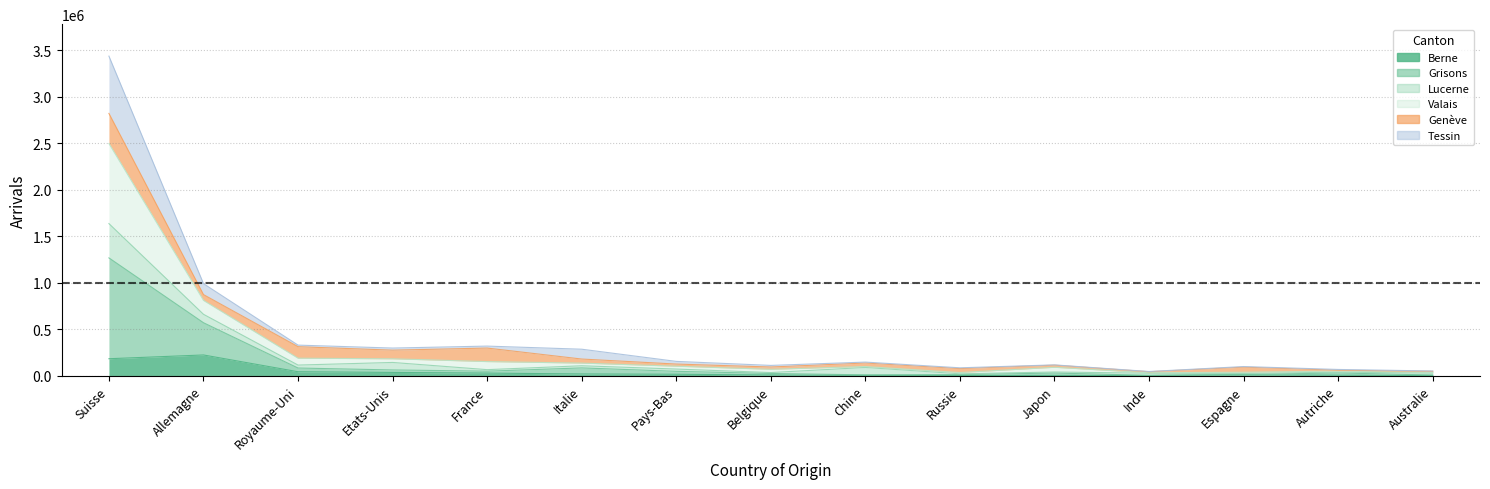

What is the label of the 1st point from the right?

Australie